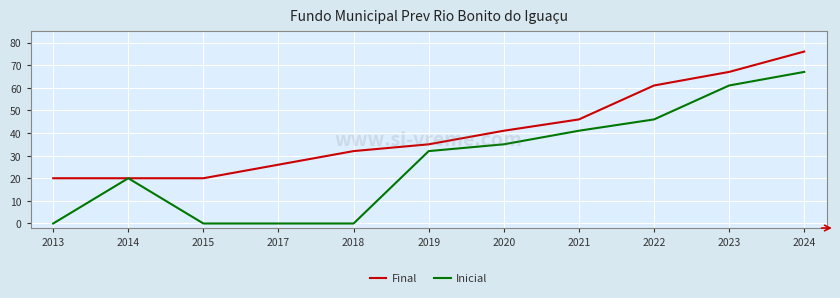

What is the difference between the maximum and minimum values in the Inicial series?

67